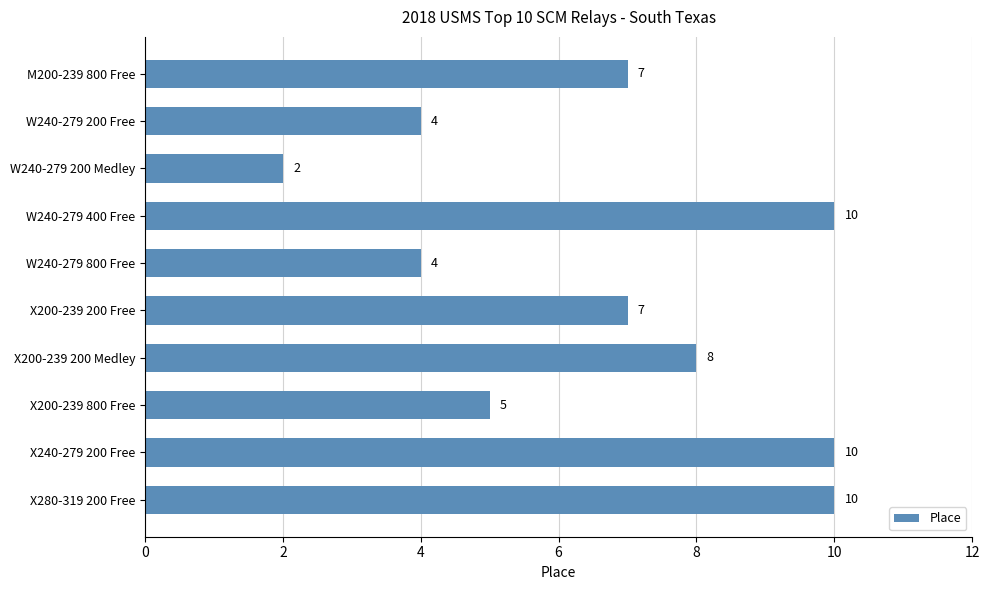

Reading top to bottom, list all the values displayed in this chart.

M200-239 800 Free=7	W240-279 200 Free=4	W240-279 200 Medley=2	W240-279 400 Free=10	W240-279 800 Free=4	X200-239 200 Free=7	X200-239 200 Medley=8	X200-239 800 Free=5	X240-279 200 Free=10	X280-319 200 Free=10